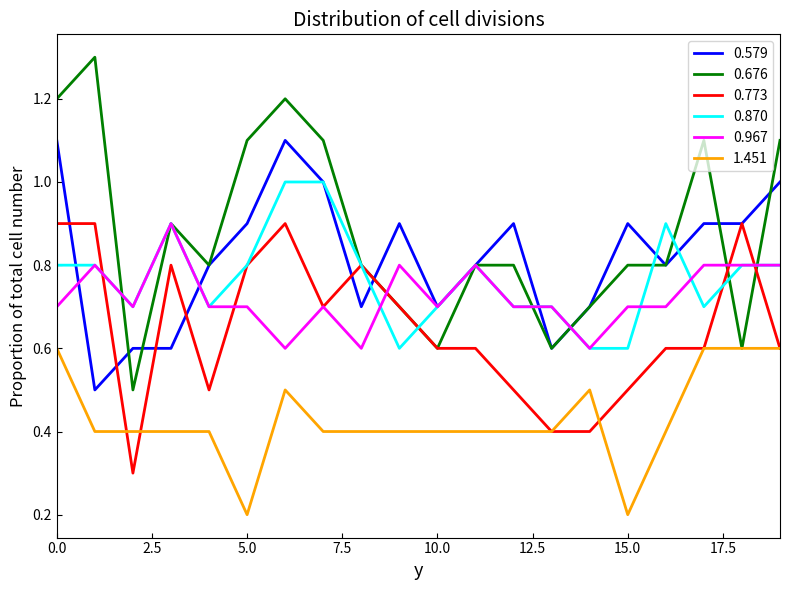

How many lines are shown in the chart?

6